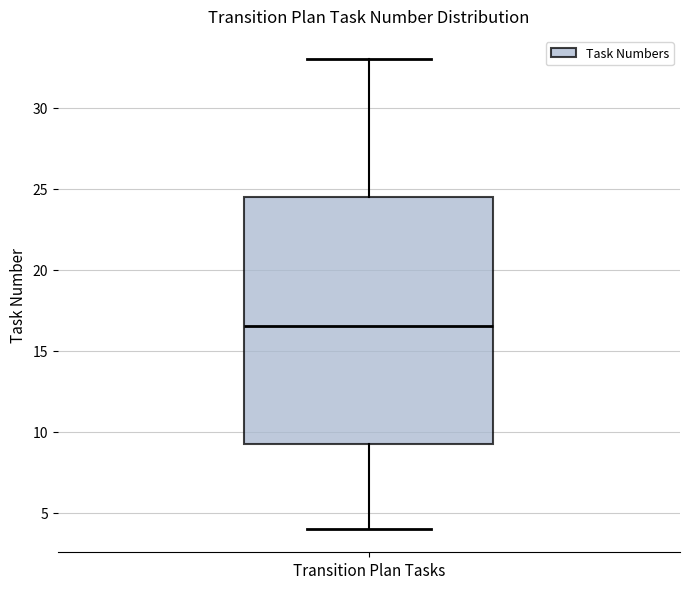

Transcribe this box plot: give where the median line is, the range the box spans, and where the two whiskers end, as read against the y-axis. The values are not printed on the chart, so give them approximately, as read against the axis.

median 16.5, box 9.5 to 24.5, whiskers 4.0 to 33.0